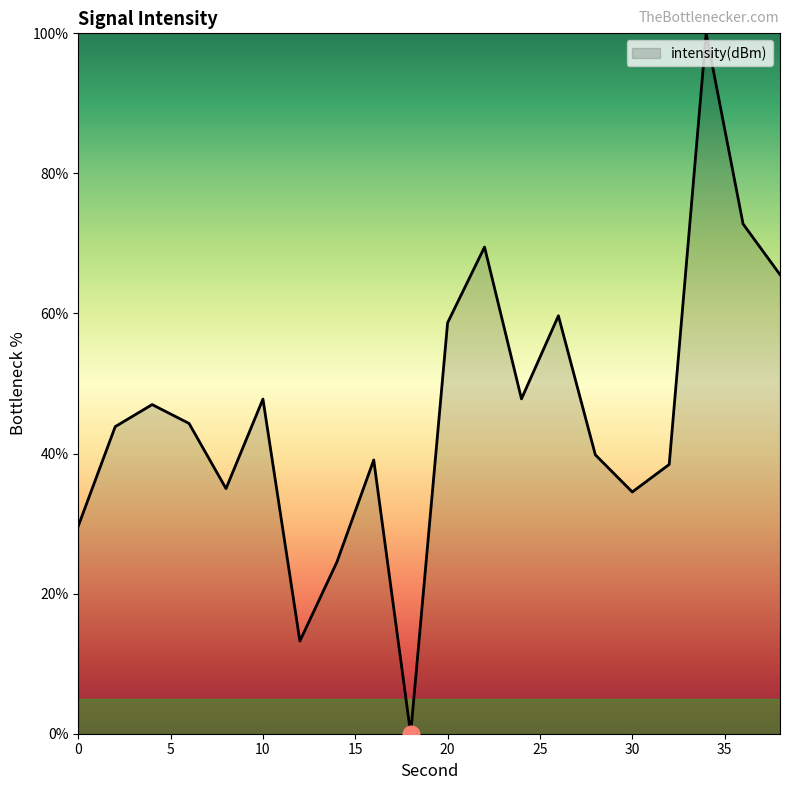

How many lines are shown in the chart?

1